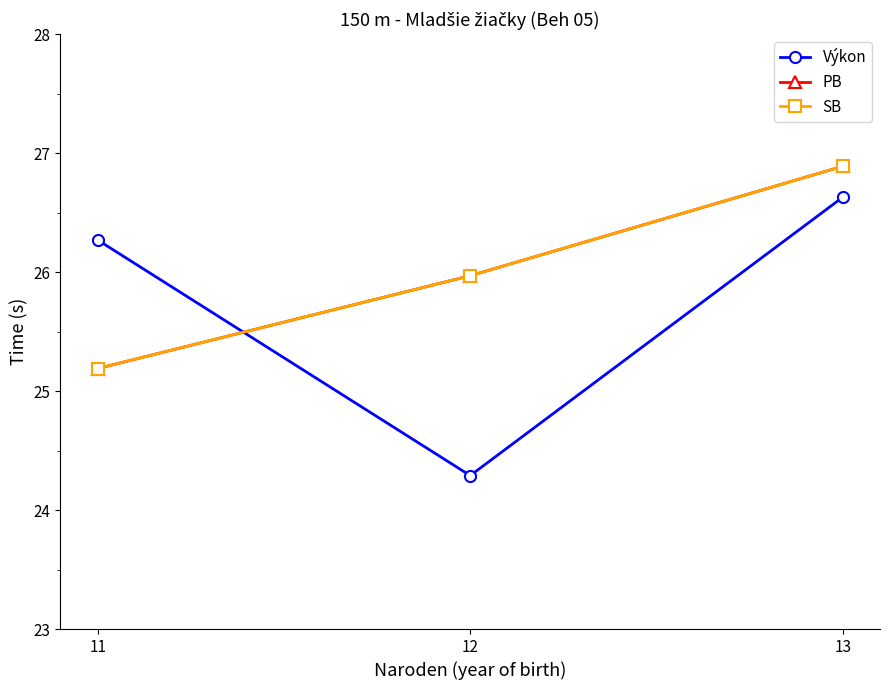

Which series has the largest range (max minus min)?

Výkon